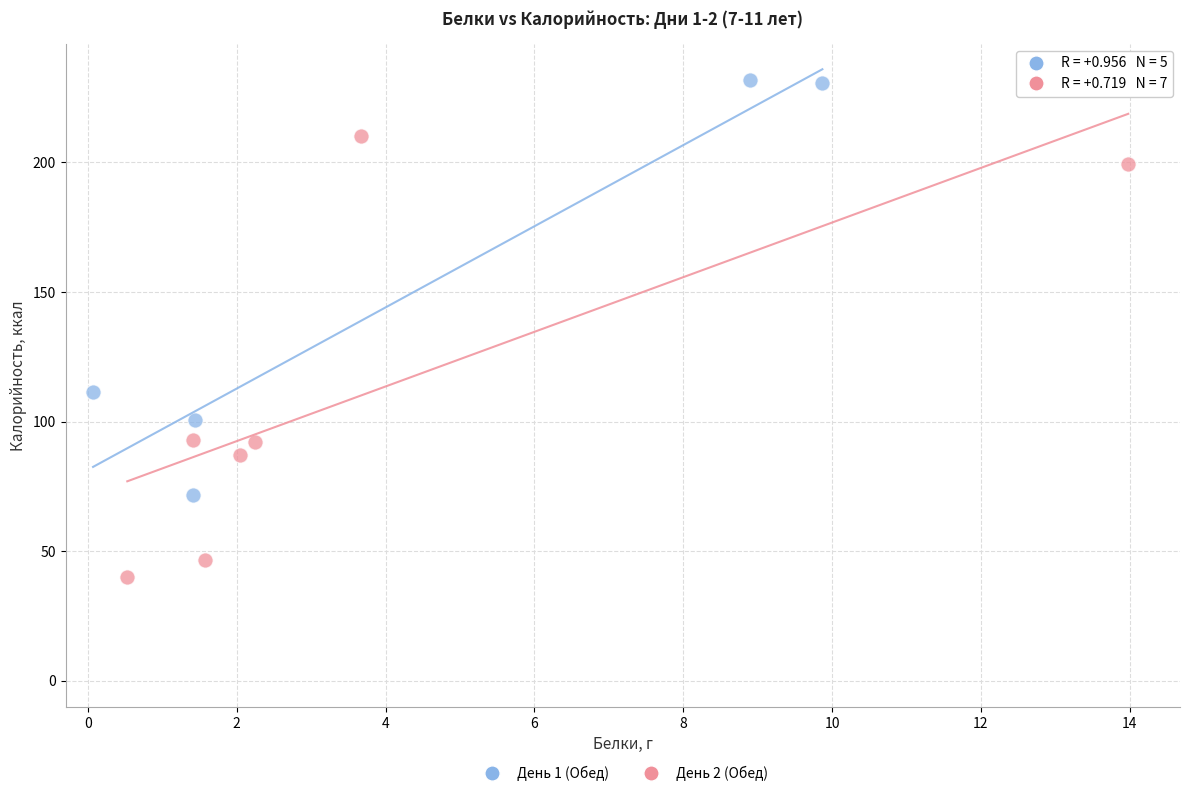

Which series contains the lowest Y value?

День 2 (Обед)